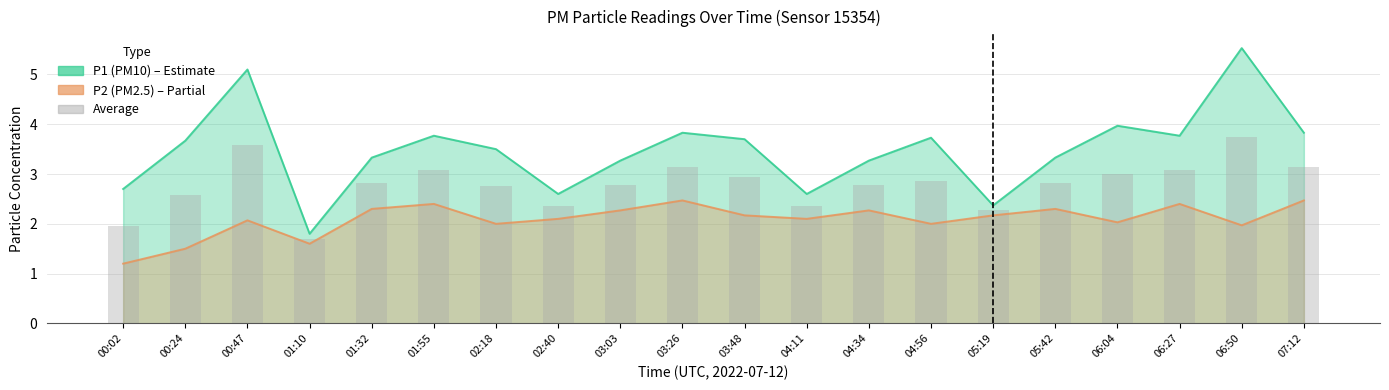

Reading right to left, list all the values displayed in this chart.

3.2	3.8	3.1	3.0	2.8	2.3	2.9	2.8	2.4	2.9	3.2	2.8	2.4	2.8	3.1	2.8	1.7	3.6	2.6	2.0